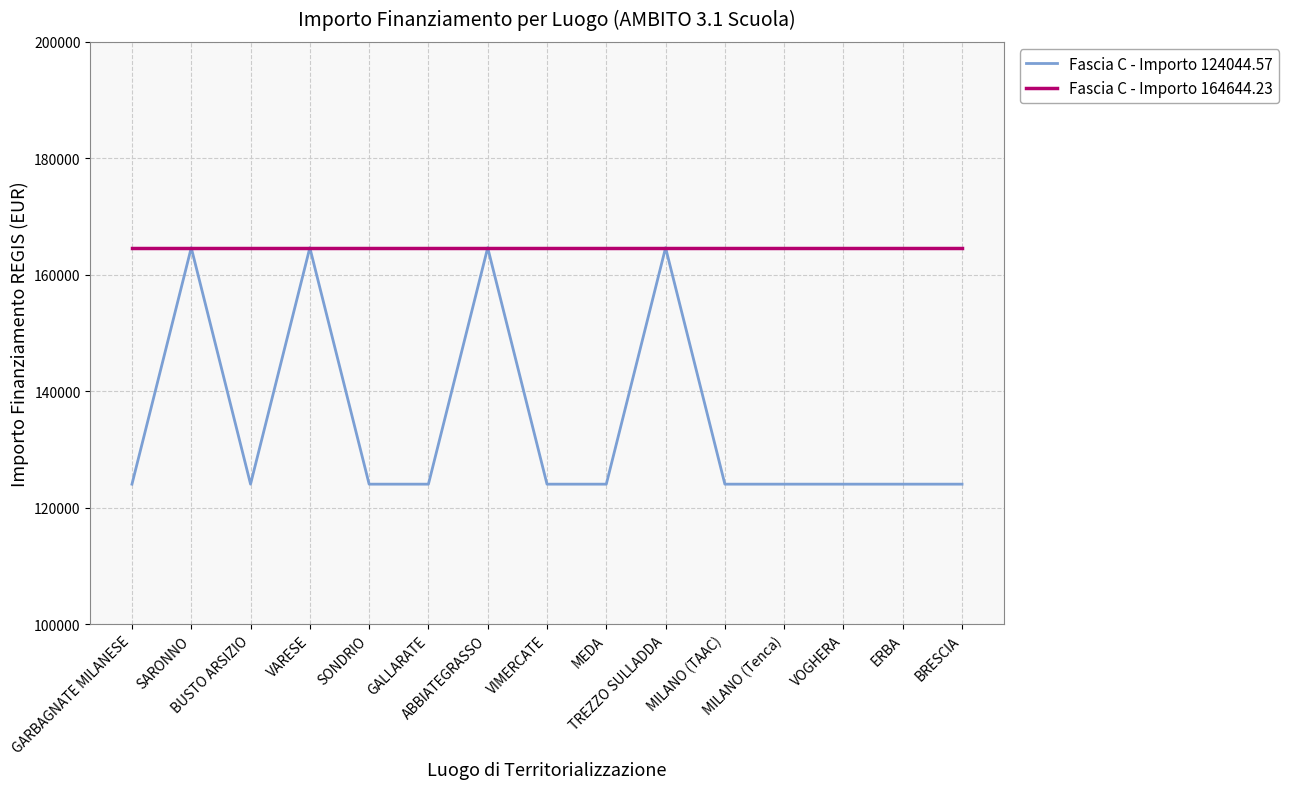

At which category does Fascia C - Importo 124044.57 reach its first local peak?

SARONNO